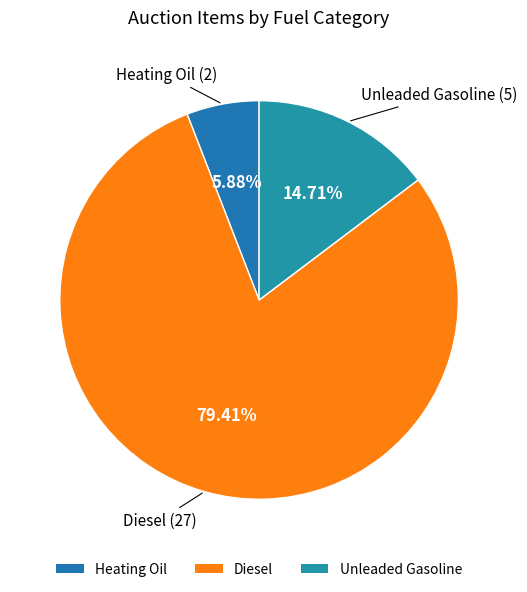

Count the number of slices in the pie.

3